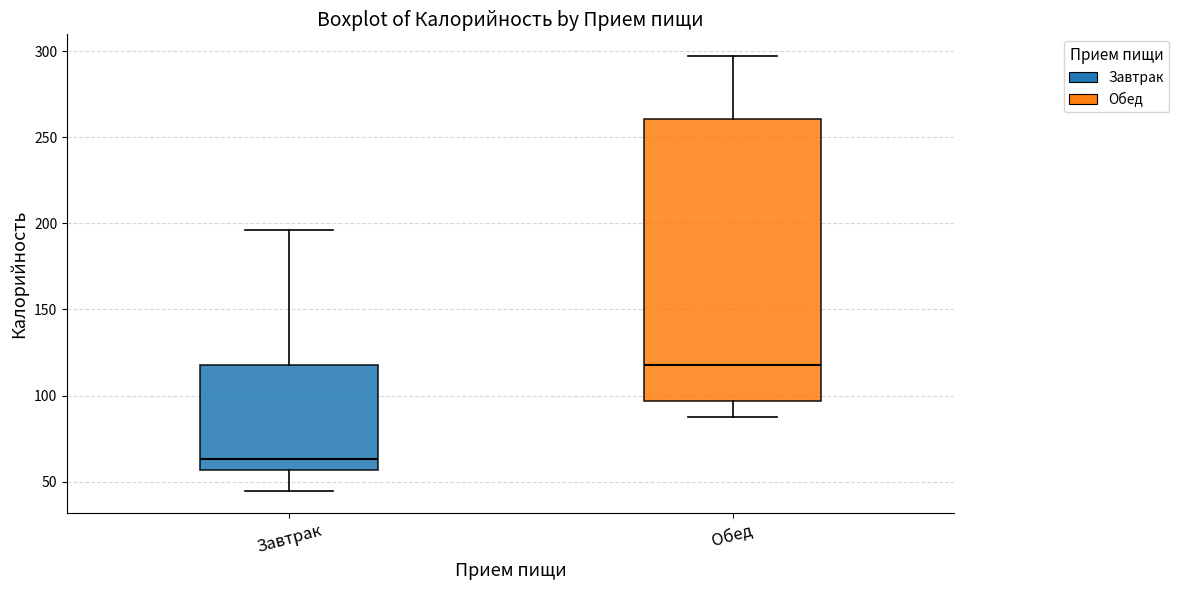

Reading left to right, transcribe this box plot: for each box, give where its median line is, the range the box spans, and where its two whiskers end, as read against the y-axis. The values are not printed on the chart, so give them approximately, as read against the axis.

Завтрак: median 65, box 55 to 120, whiskers 45 to 195
Обед: median 120, box 95 to 260, whiskers 90 to 295